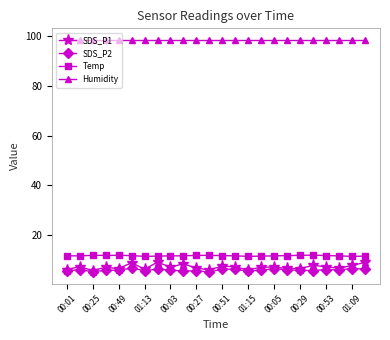

Which series has the largest total across all categories?

Humidity